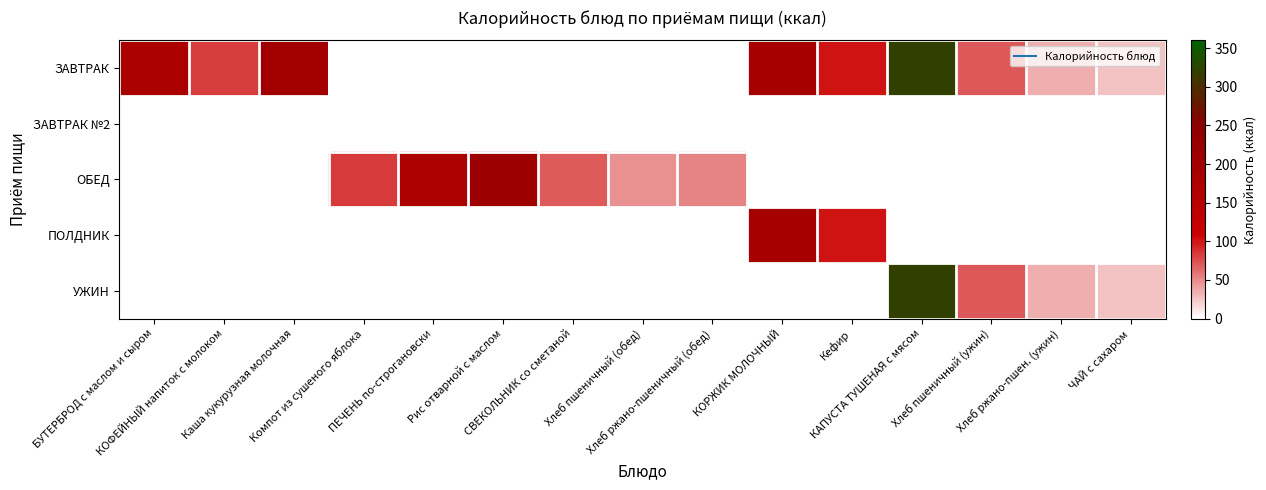

List the series in order of their peak value, highest first.

ЗАВТРАК, УЖИН, ОБЕД, ПОЛДНИК, ЗАВТРАК №2